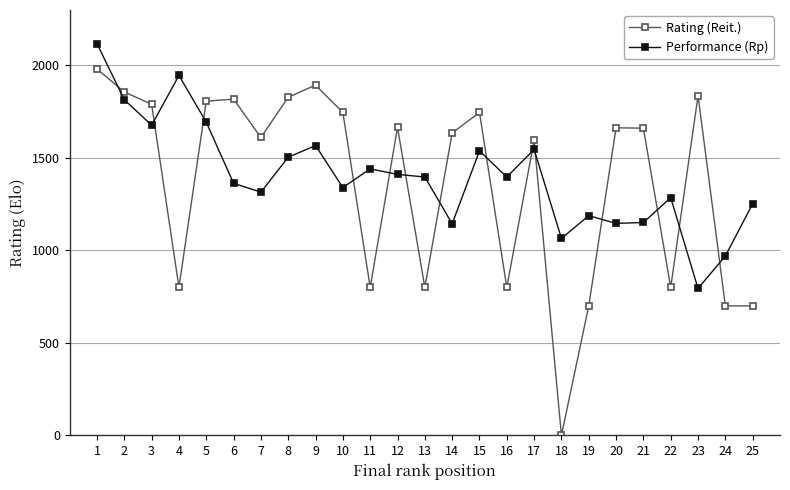

What is the minimum value for Performance (Rp)?

794